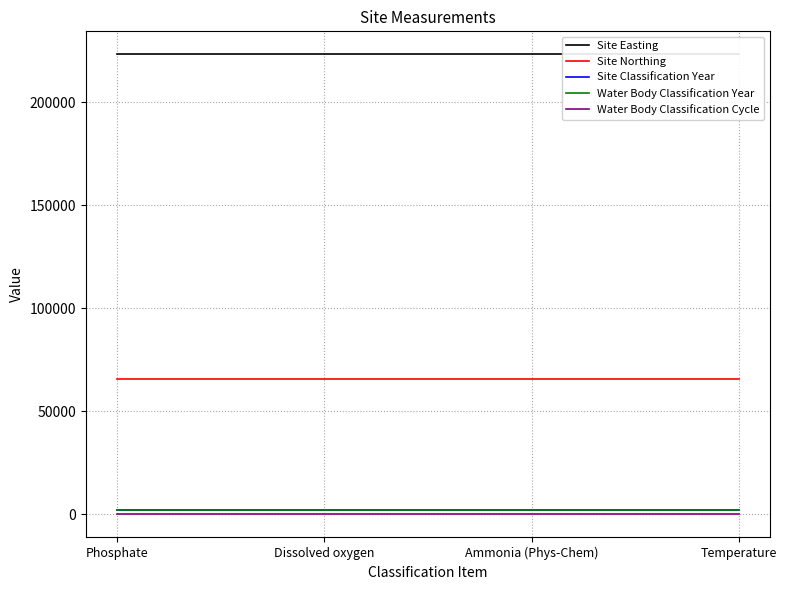

True or false: Site Northing and Water Body Classification Cycle intersect in this chart.

False